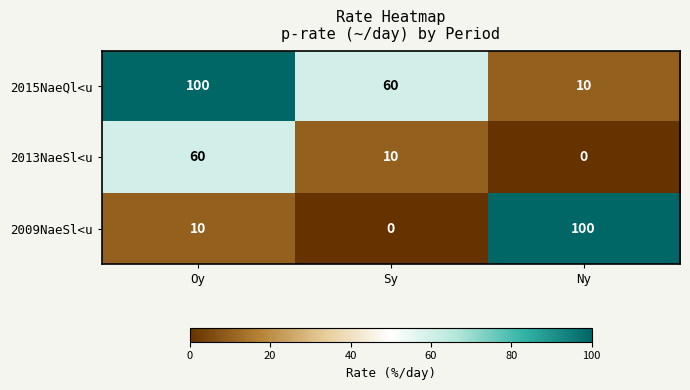

At which category is the sum across all series the highest?

Oy